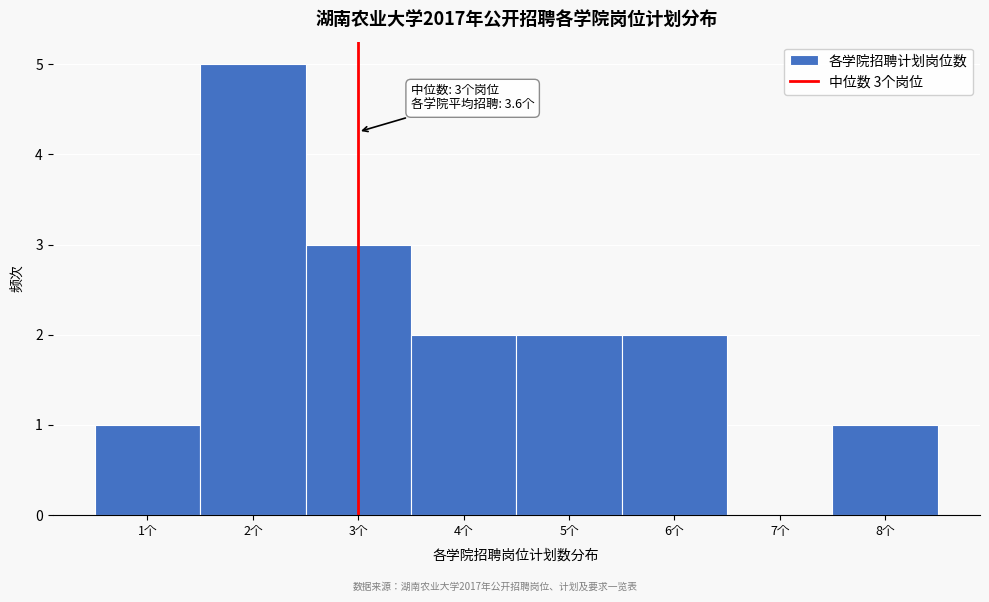

Which range on the x-axis has the tallest bar?

1.5 to 2.5